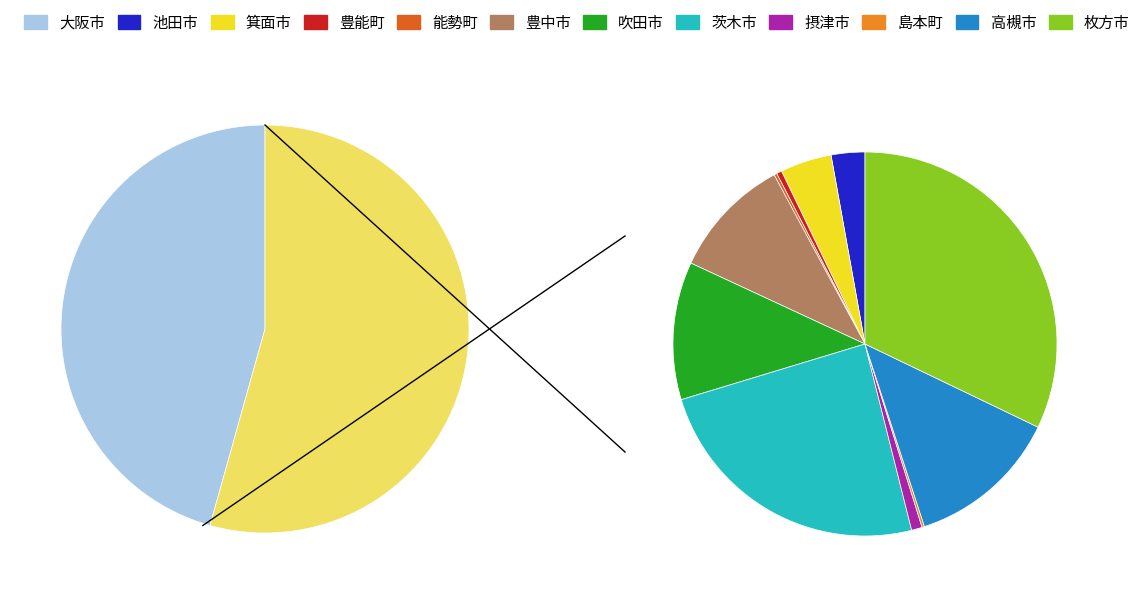

Is it true that 吹田市 is 6% of the pie?

True